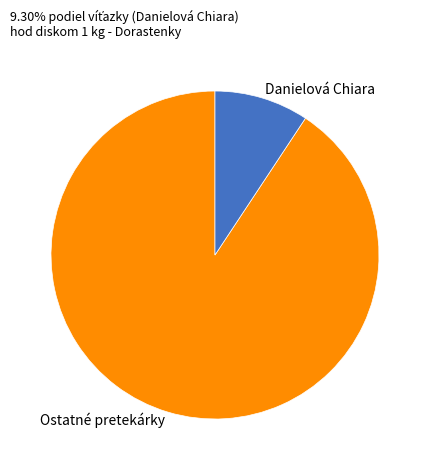

Which slice is the smallest?

Danielová Chiara